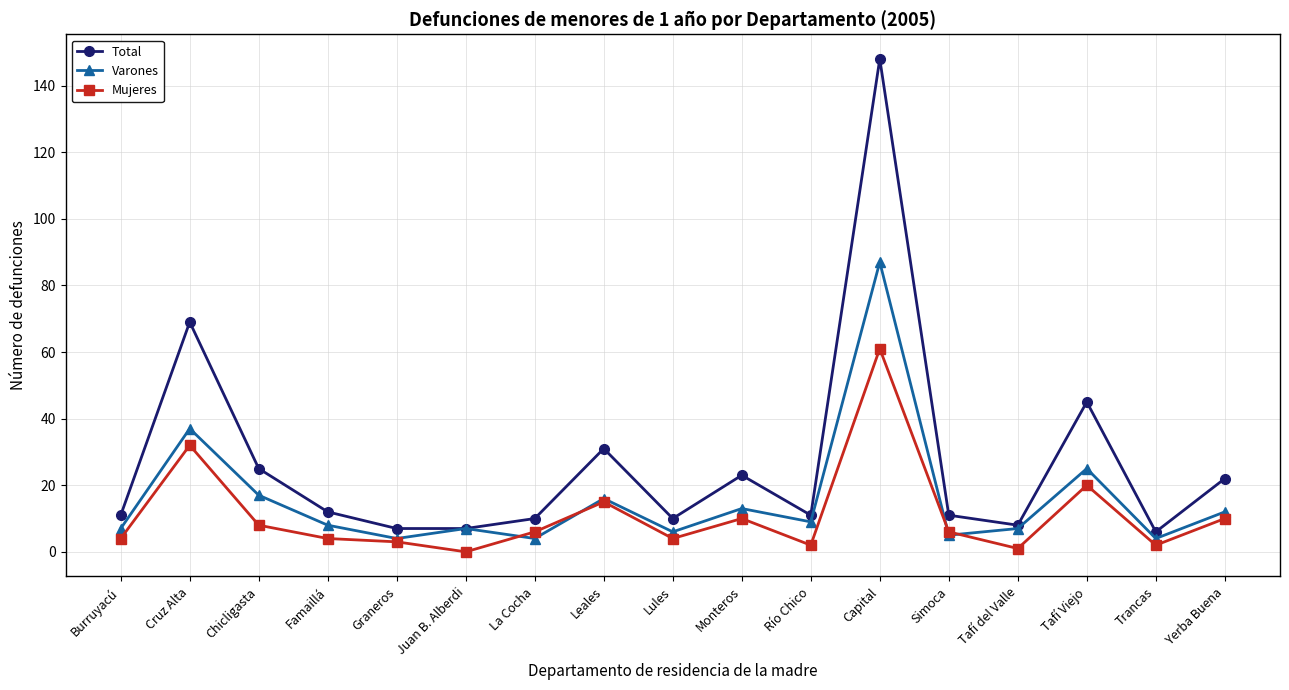

True or false: Total and Mujeres cross at least once.

False